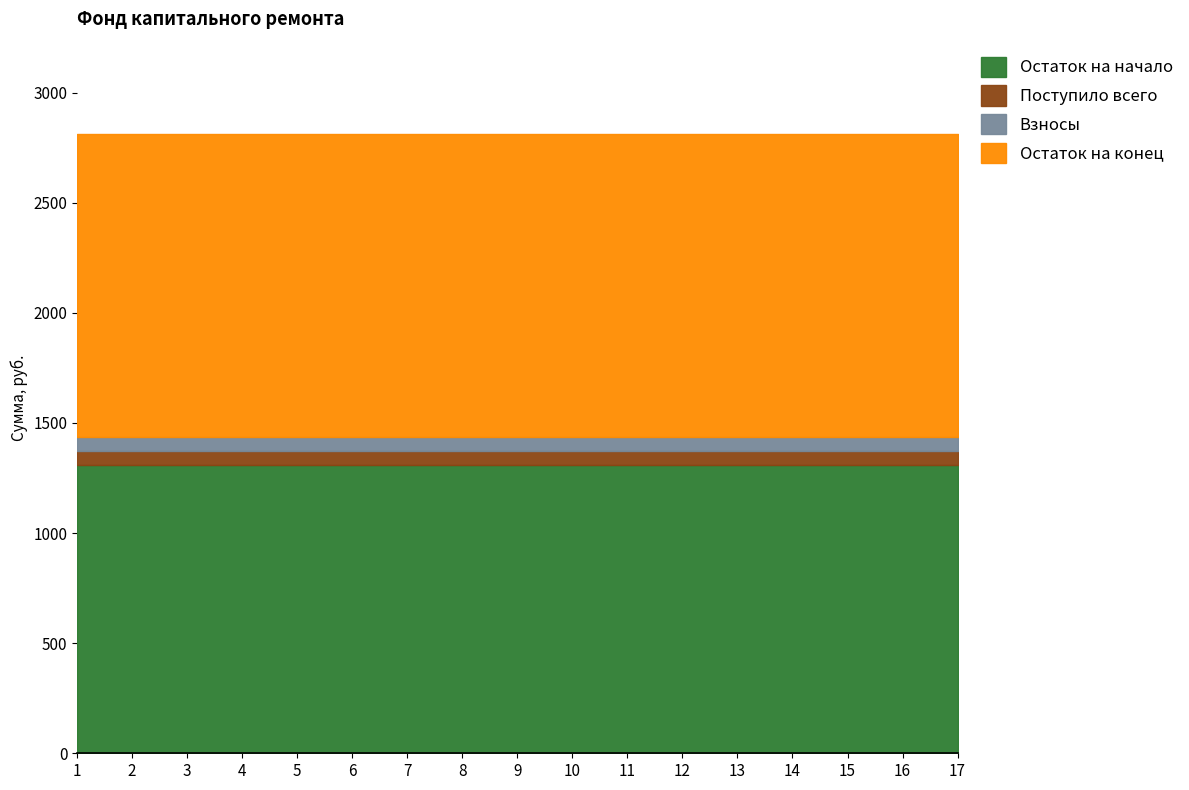

Reading left to right, transcribe all the data shown in this chart.

Остаток на начало: 1308.2	1308.2	1308.2	1308.2	1308.2	1308.2	1308.2	1308.2	1308.2	1308.2	1308.2	1308.2	1308.2	1308.2	1308.2	1308.2	1308.2
Поступило всего: 64.5	64.5	64.5	64.5	64.5	64.5	64.5	64.5	64.5	64.5	64.5	64.5	64.5	64.5	64.5	64.5	64.5
Взносы: 64.5	64.5	64.5	64.5	64.5	64.5	64.5	64.5	64.5	64.5	64.5	64.5	64.5	64.5	64.5	64.5	64.5
Остаток на конец: 1372.8	1372.8	1372.8	1372.8	1372.8	1372.8	1372.8	1372.8	1372.8	1372.8	1372.8	1372.8	1372.8	1372.8	1372.8	1372.8	1372.8